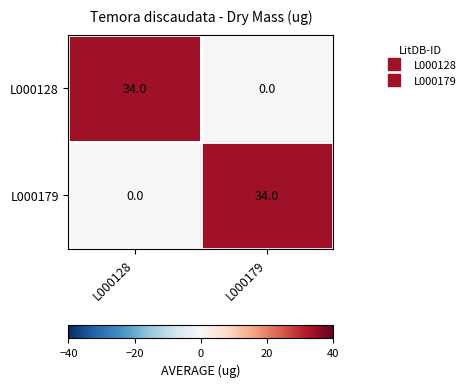

The value of L000128 at L000179 is 0. True or false?

True